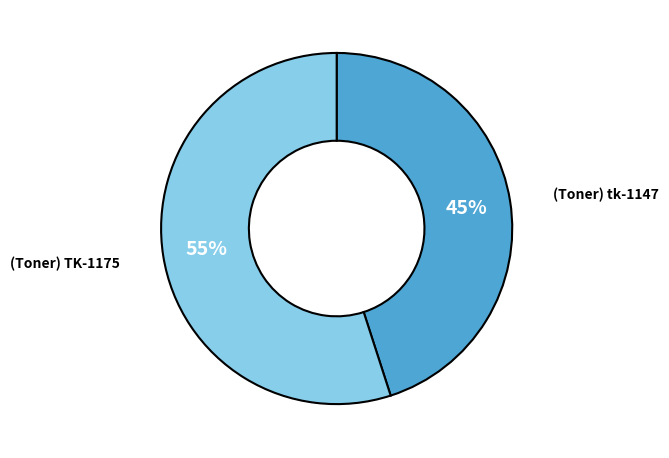

To the nearest percent, what is the average slice percentage?

50%